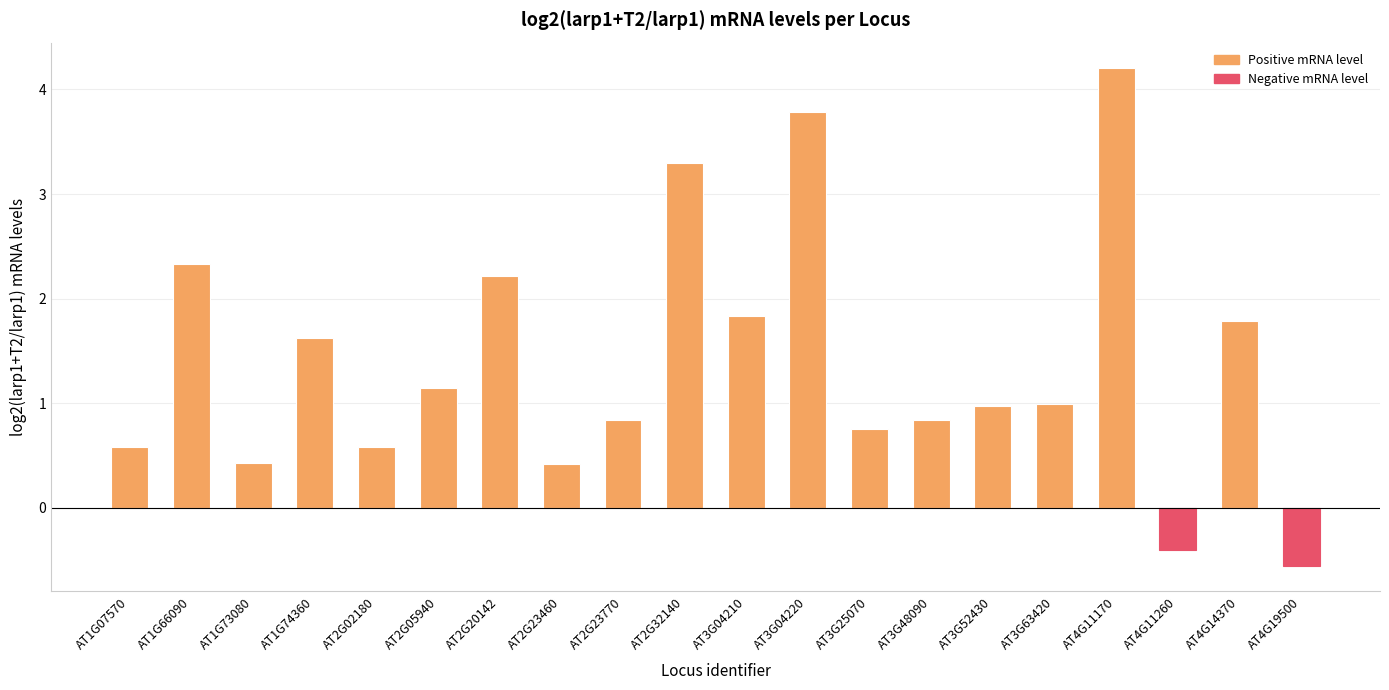

What is the change in value from AT3G04220 to AT3G48090?

-2.9